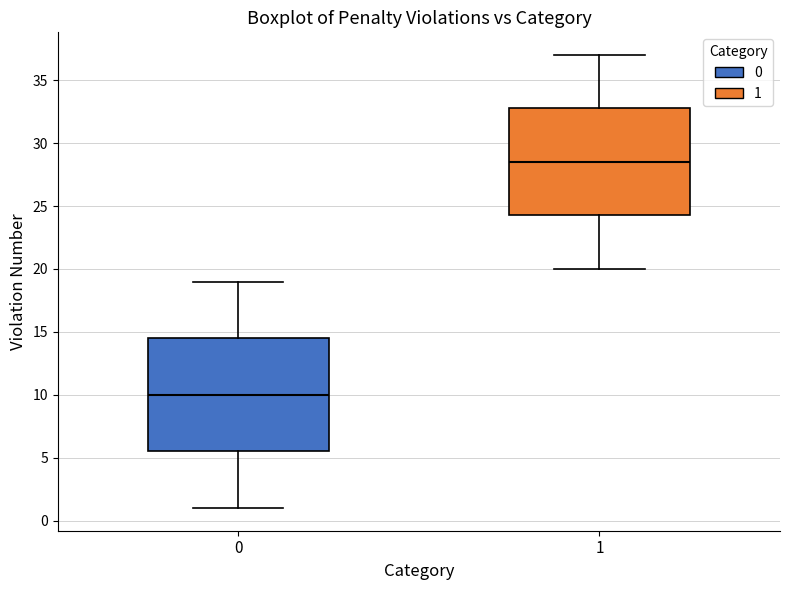

Comparing the boxes themselves (not the whiskers), which one is the tallest?

0